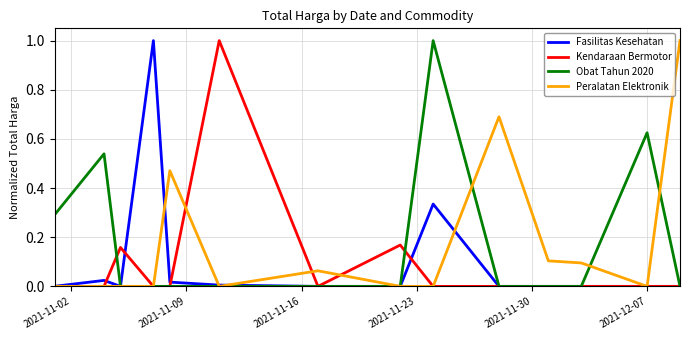

What is the maximum value for Fasilitas Kesehatan?

1.0